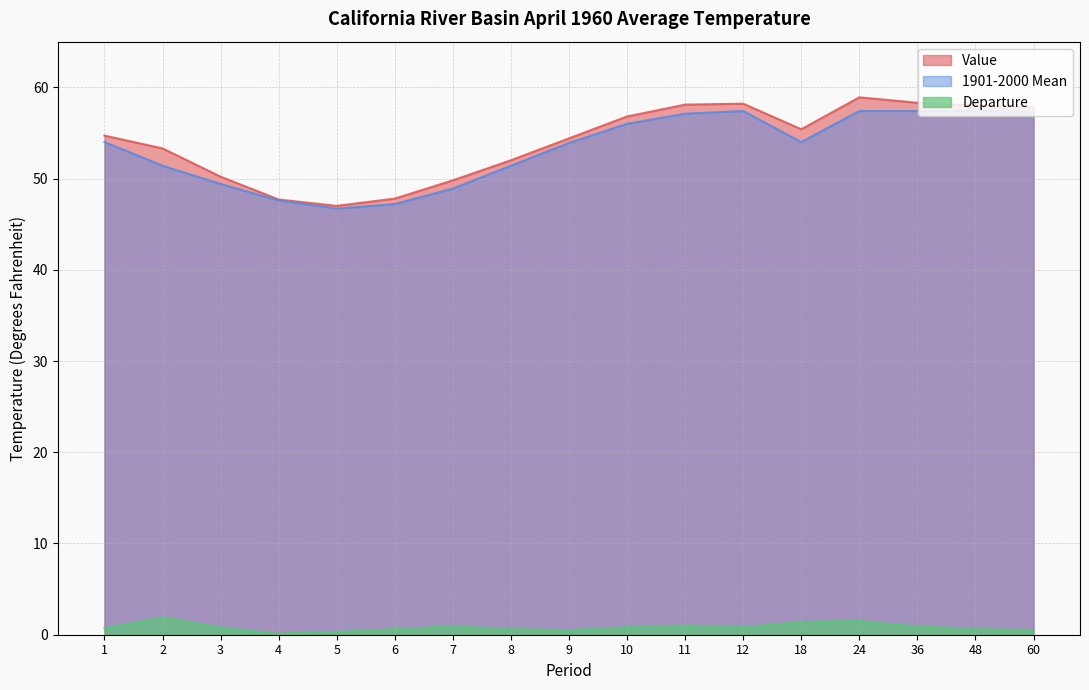

What is the difference between the maximum and minimum values in the 1901-2000 Mean series?

10.7